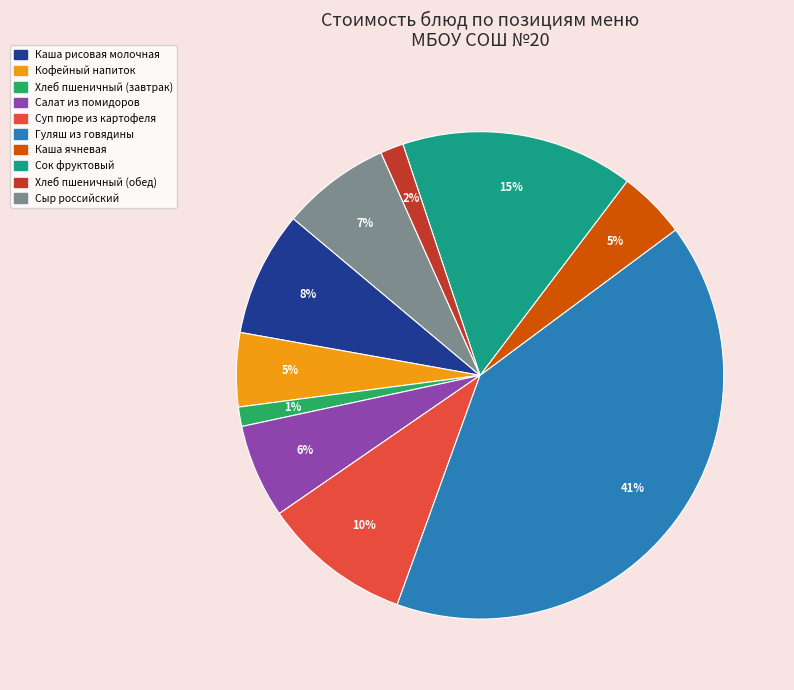

Is Сыр российский the majority of the pie?

No